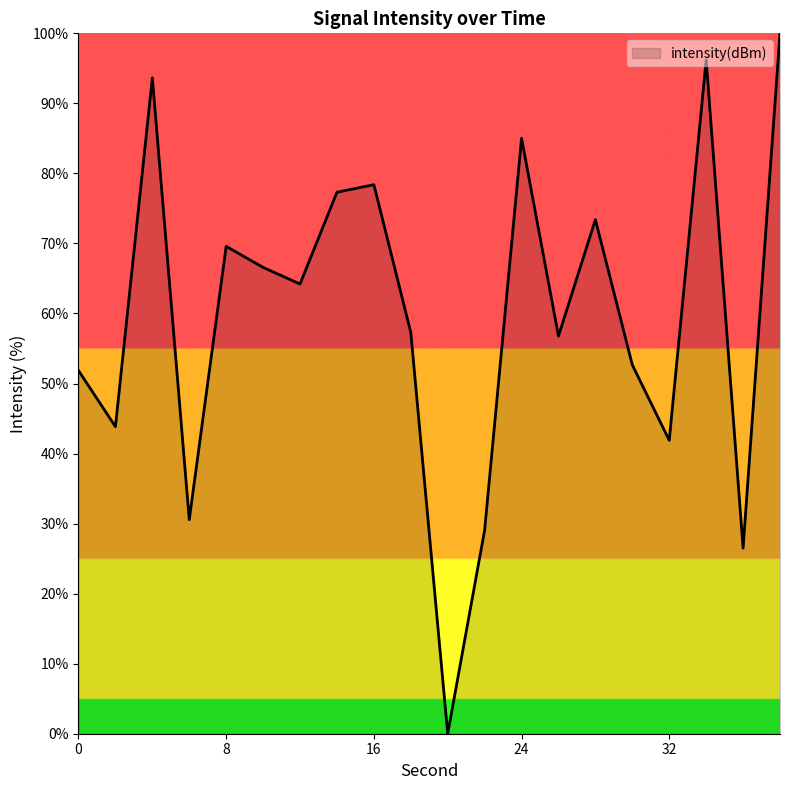

What is the difference between the maximum and minimum values?

100.0